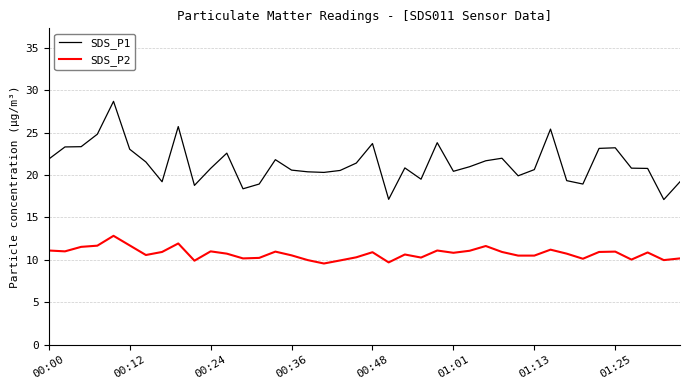

Which series has the widest spread of values?

SDS_P1